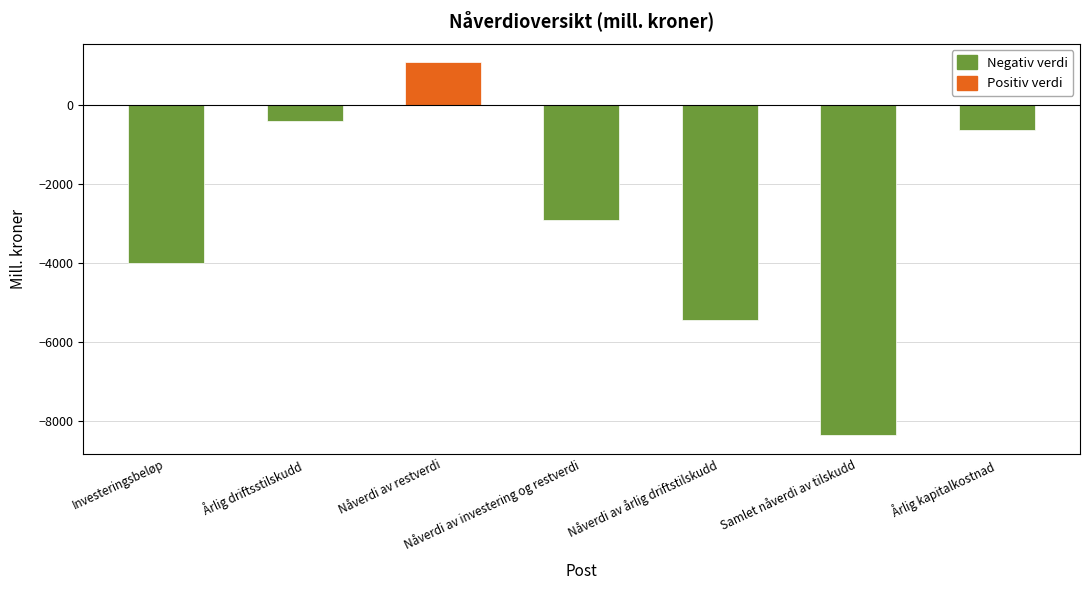

How many series are shown in this chart?

2